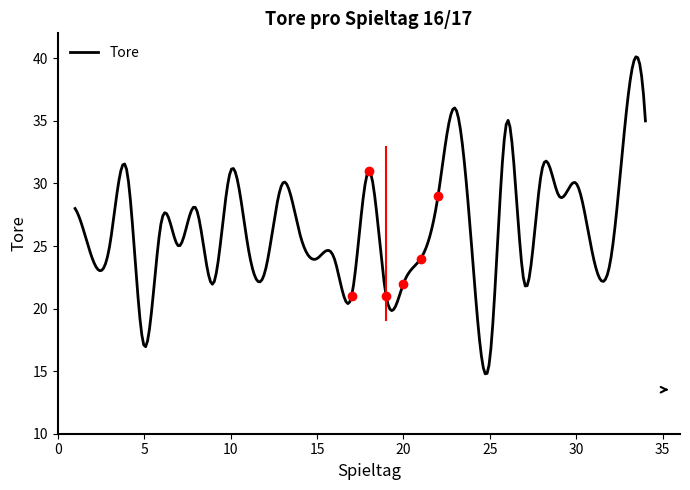

At which category does the data reach its first local peak?

4